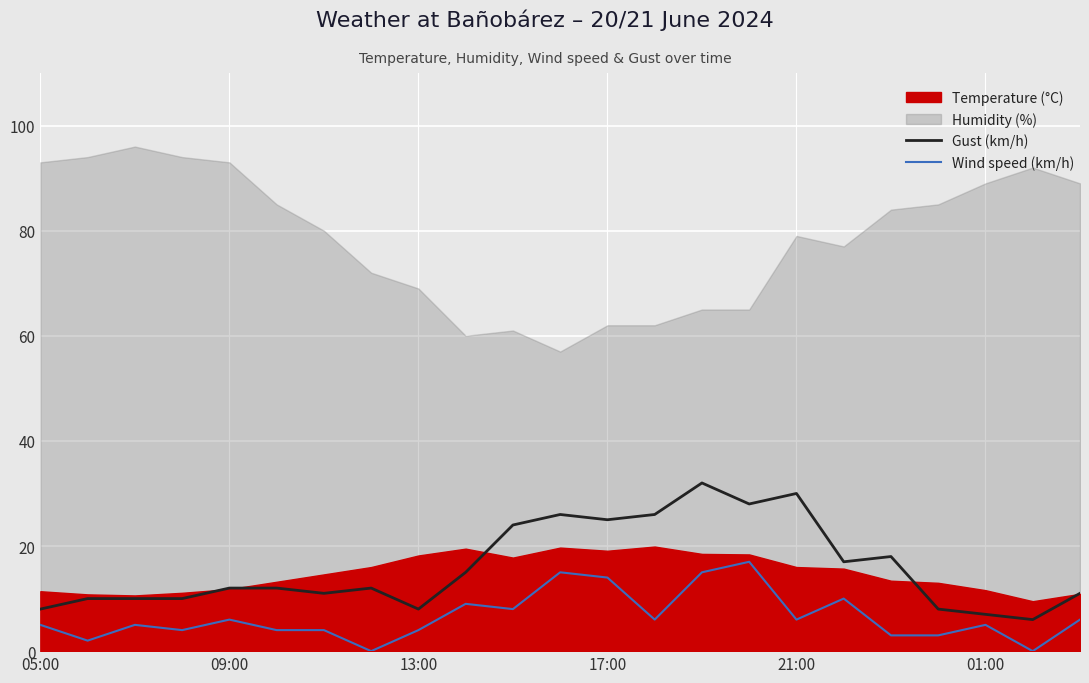

Does the chart display data point markers on the line(s)?

No